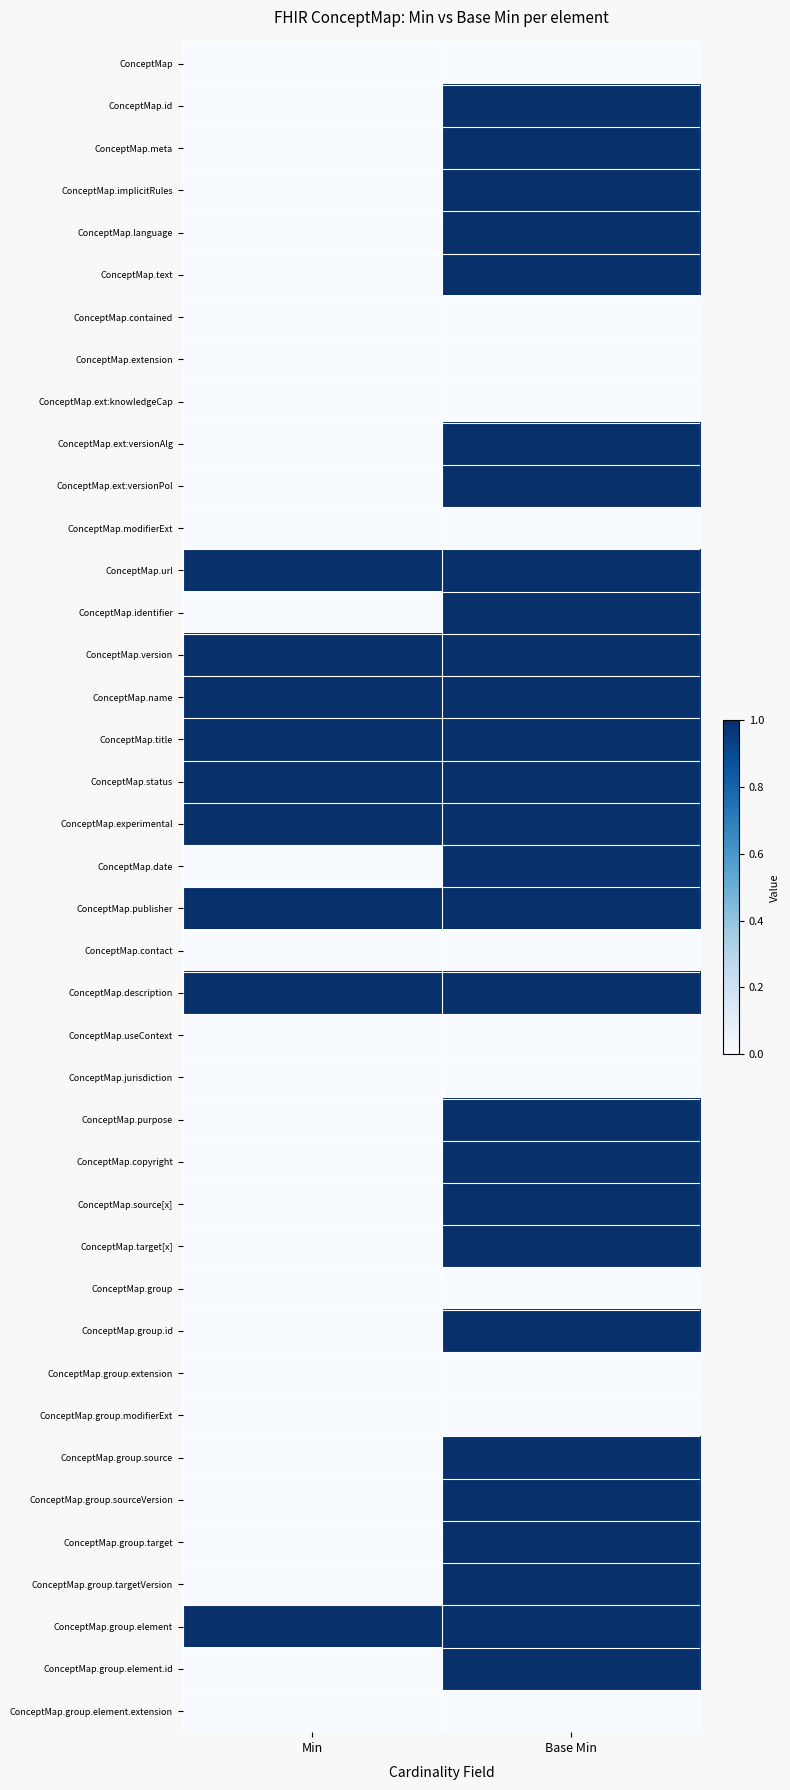

Which has a higher value, Base Min or Min?

Base Min